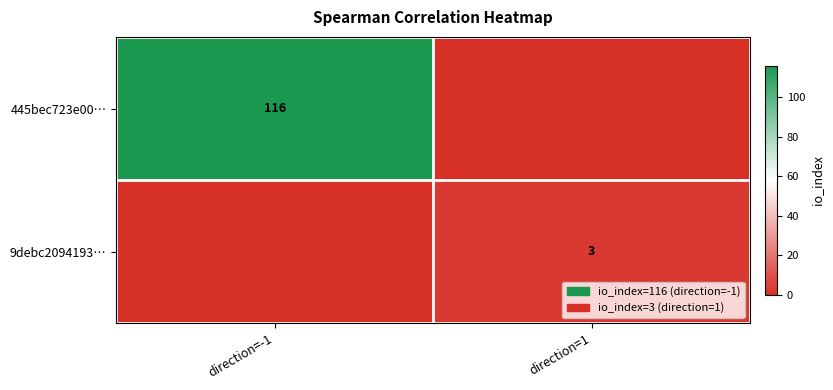

The value of 445bec723e00… at direction=-1 is 176. True or false?

False